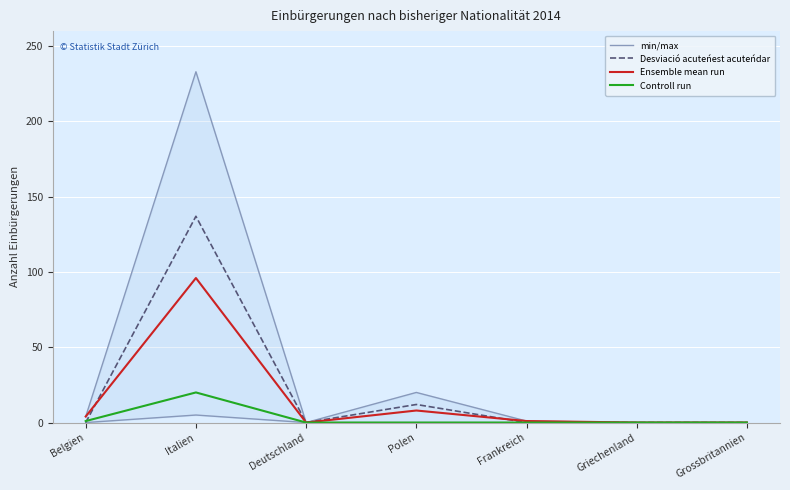

True or false: min/max and Ensemble mean run intersect in this chart.

False